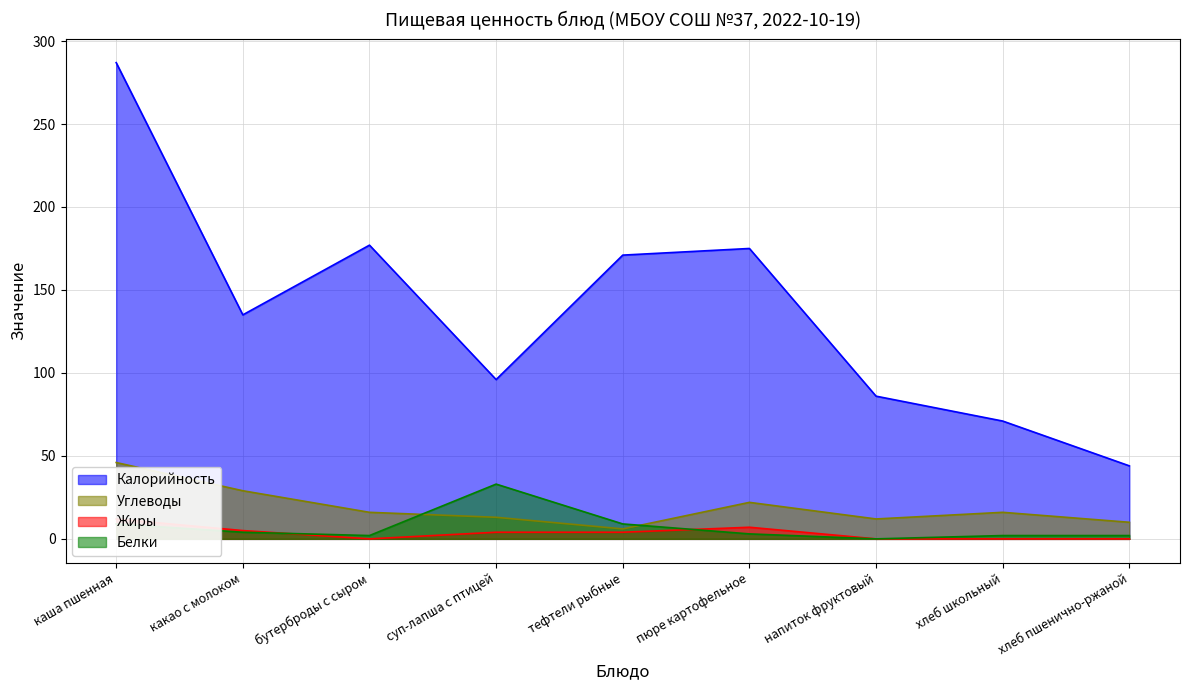

What is the maximum value for Калорийность?

287